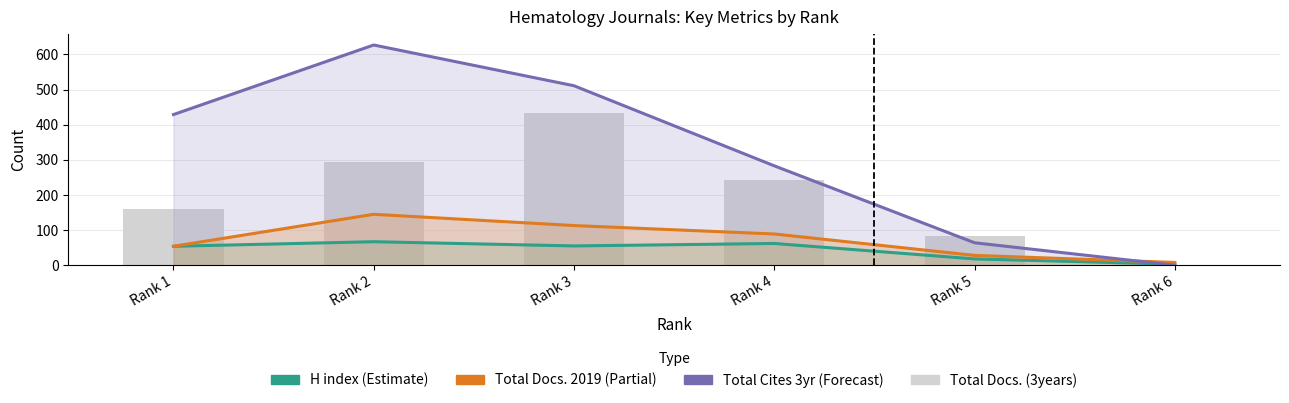

True or false: Total Cites (3years) has a value of -319 at Rank 6.

False